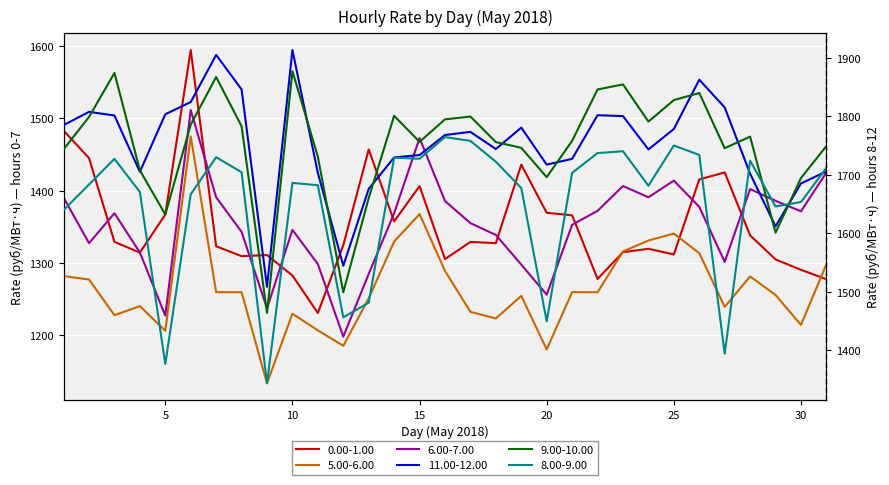

Is it true that 5.00-6.00 equals 1609.1 at 18?

False